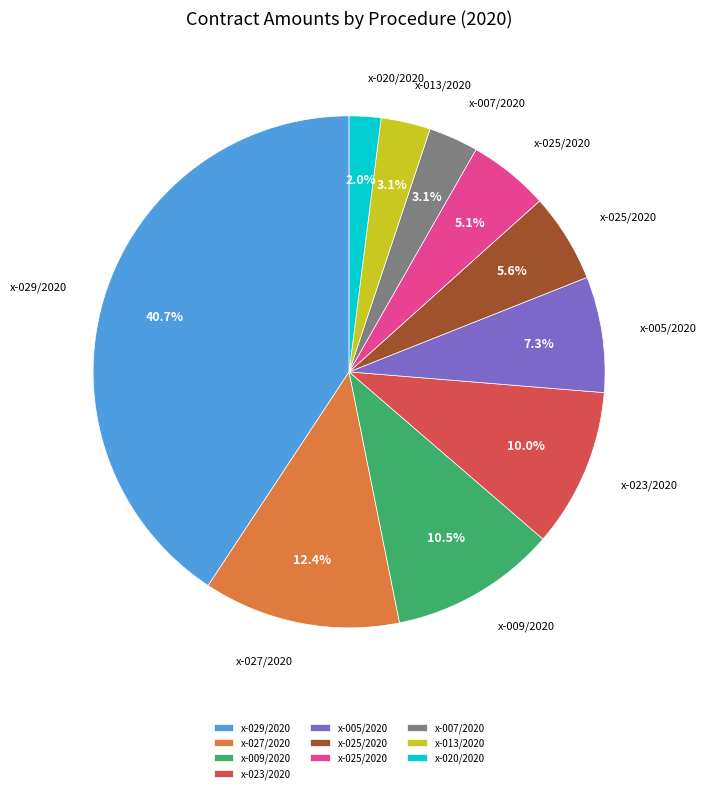

Is there any slice that represents more than half of the pie?

No